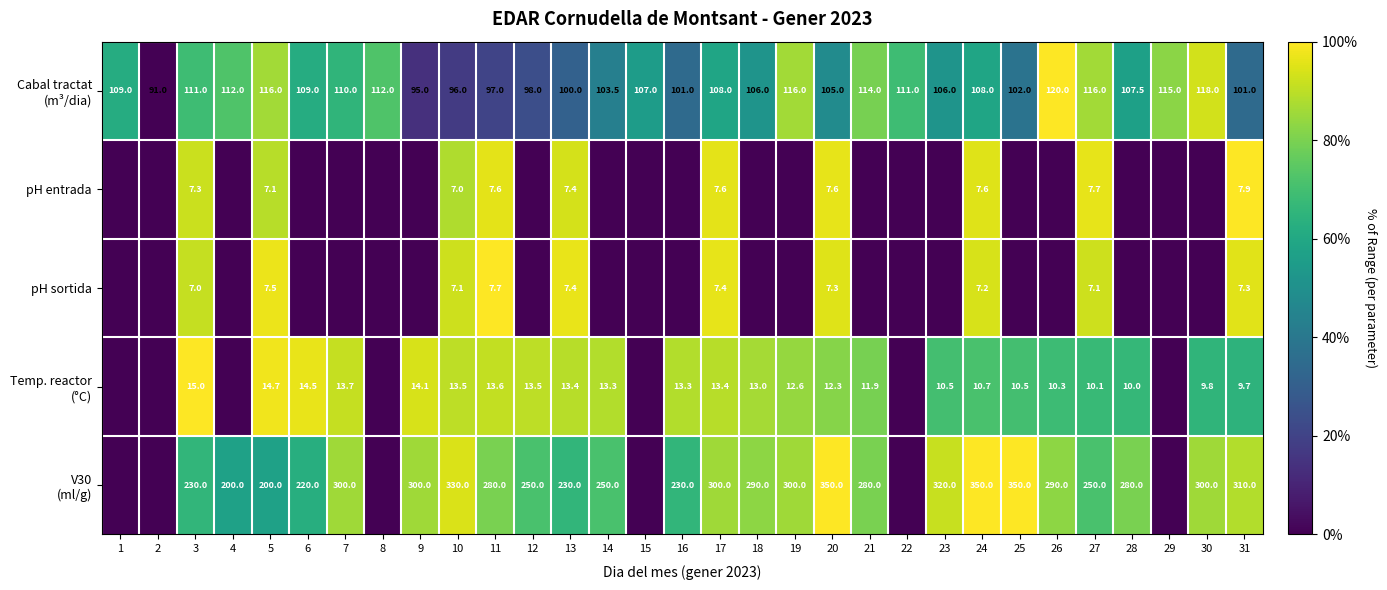

Is the value of pH entrada at 3 greater than the value of pH sortida at 10?

Yes